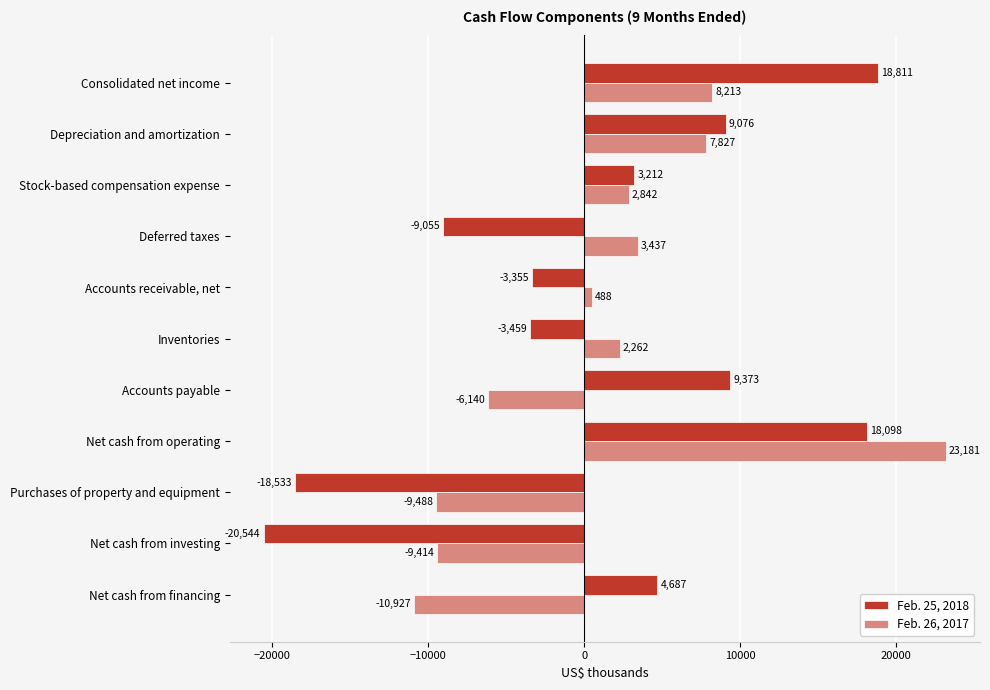

Is the value of Feb. 25, 2018 at Purchases of property and equipment greater than the value of Feb. 26, 2017 at Net cash from operating?

No